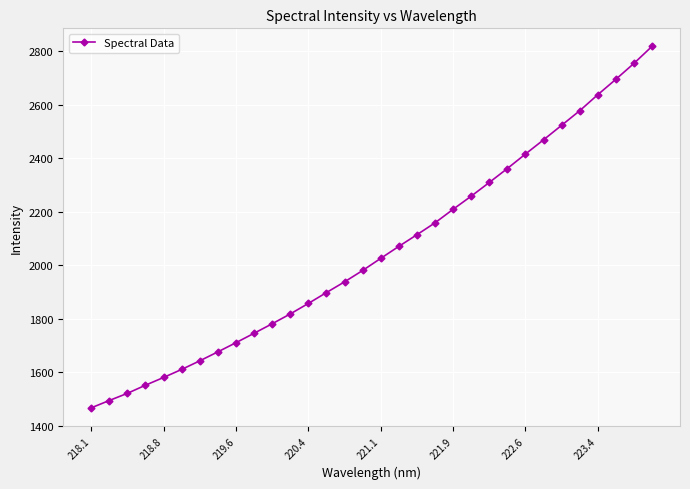

How many data points are above 2025?

16